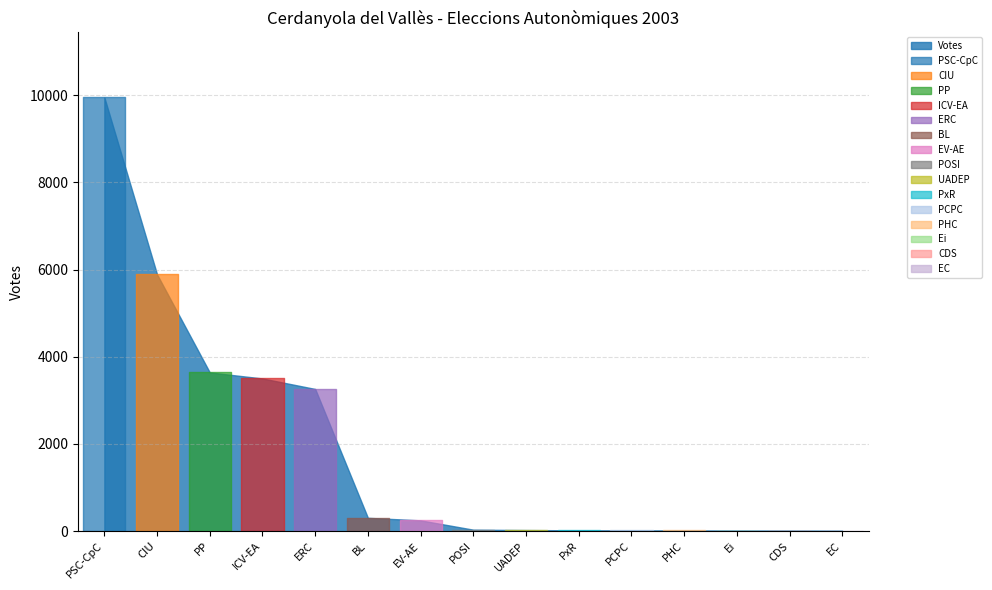

Reading right to left, what are all the values shown in this chart?

EC=9	CDS=11	Ei=12	PHC=15	PCPC=16	PxR=18	UADEP=25	POSI=33	EV-AE=247	BL=305	ERC=3261	ICV-EA=3502	PP=3640	CIU=5888	PSC-CpC=9948